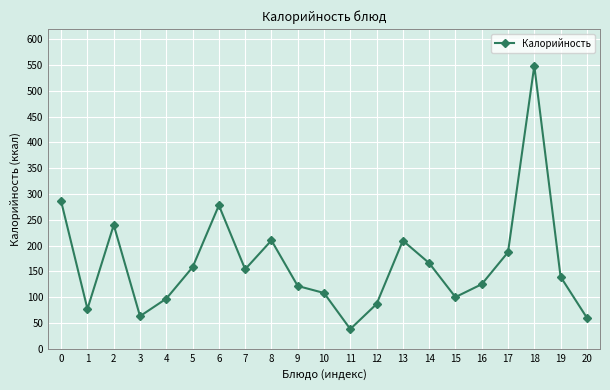

Read the value at 19.

139.5